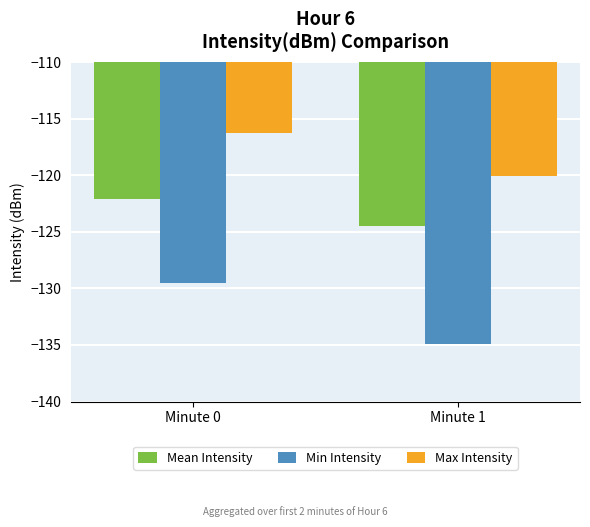

What is the total value across all series at Minute 1?

-379.5